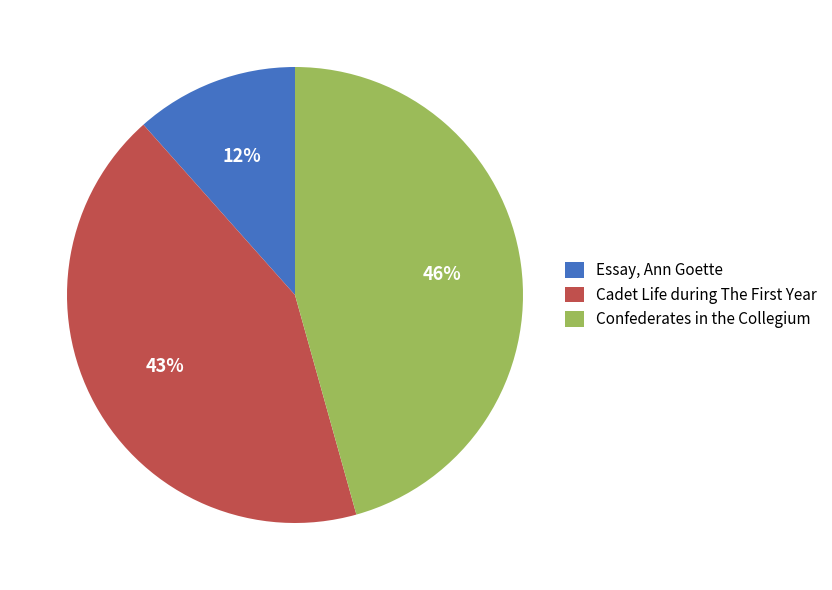

Is there any slice that represents more than half of the pie?

No